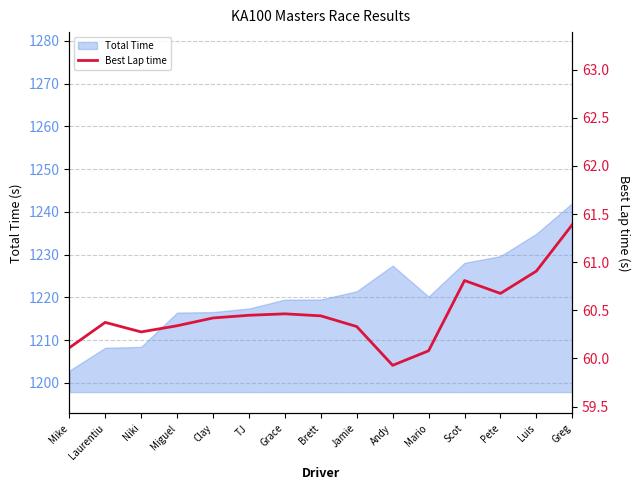

Rank the categories by value from lowest to highest.

Andy, Mario, Mike, Niki, Jamie, Miguel, Laurentiu, Clay, Brett, TJ, Grace, Pete, Scot, Luis, Greg